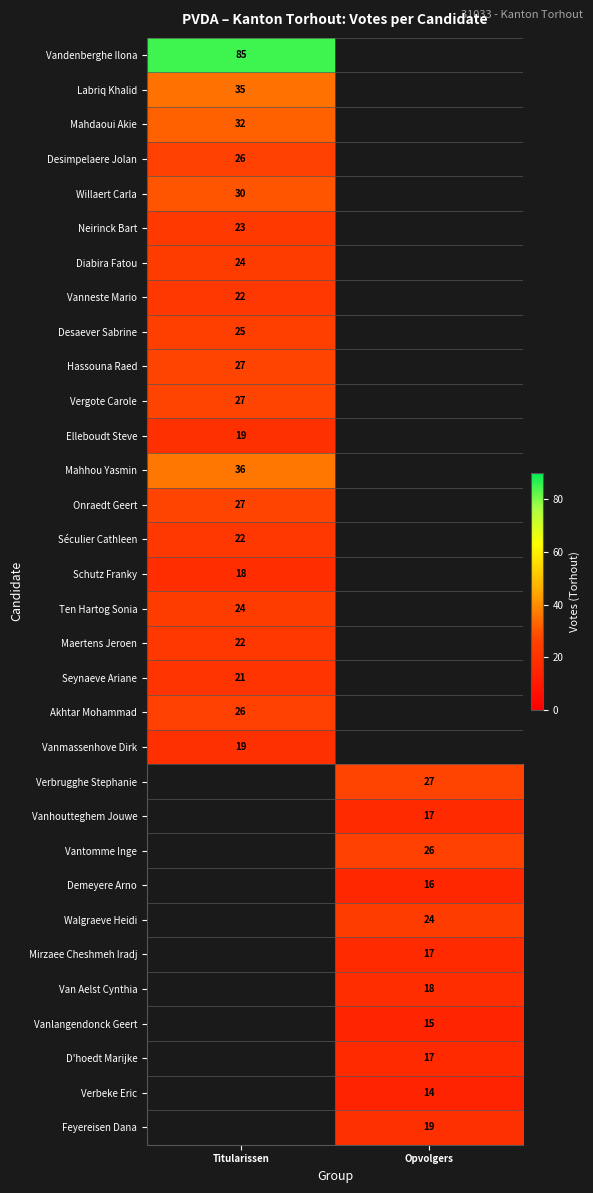

The value of Ten Hartog Sonia at Titularissen is 17. True or false?

False